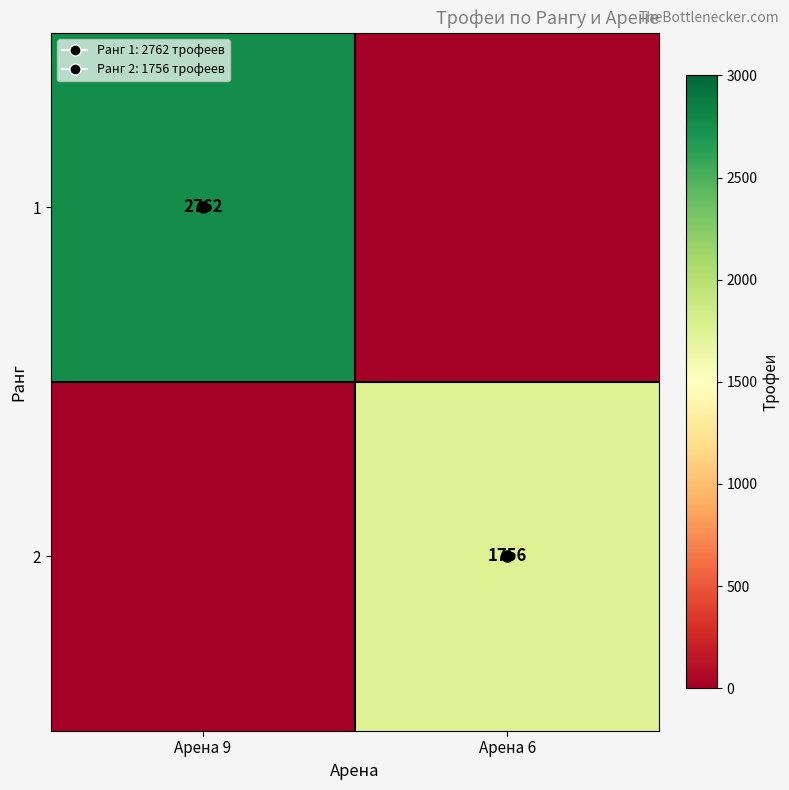

At Арена 9, list the series in order from smallest to largest.

2, 1